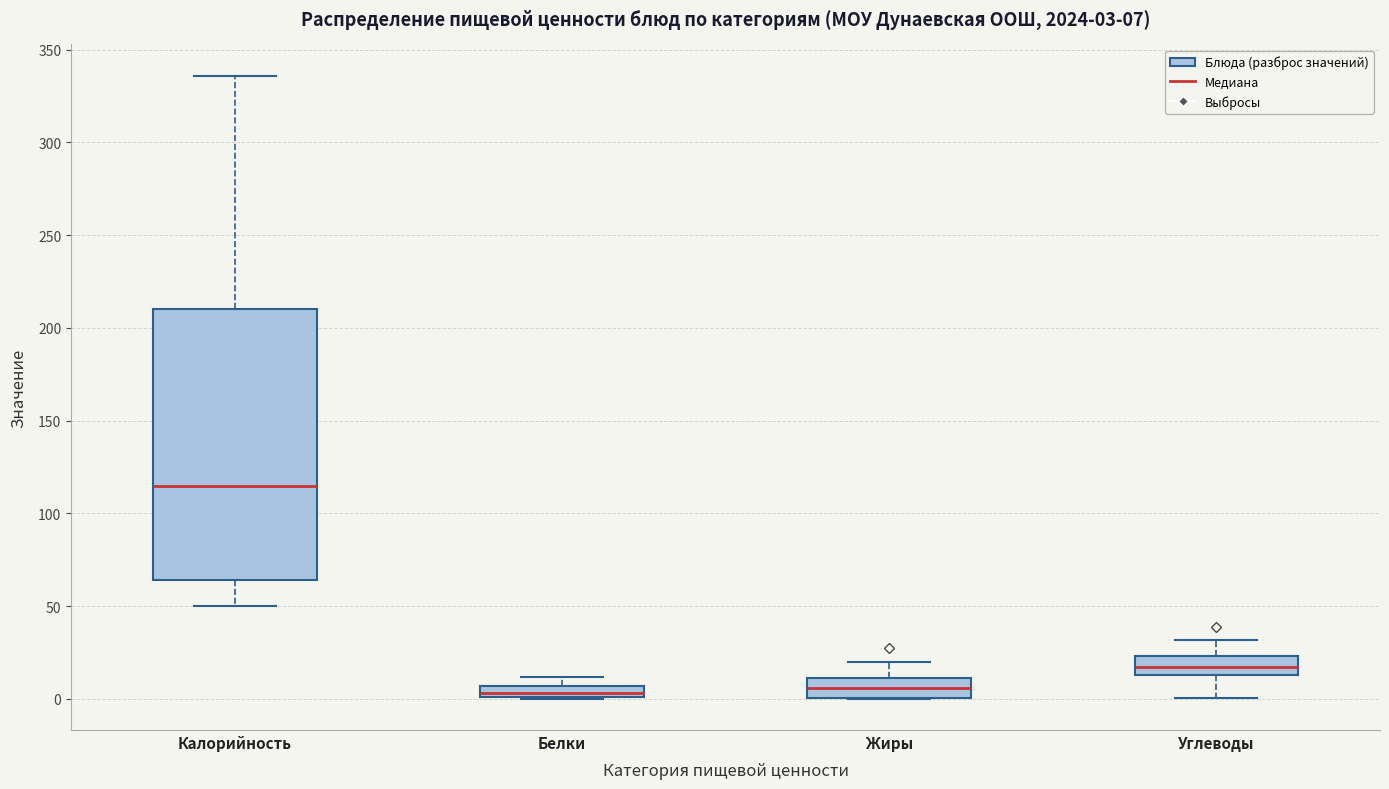

Which box has the highest median line?

Калорийность